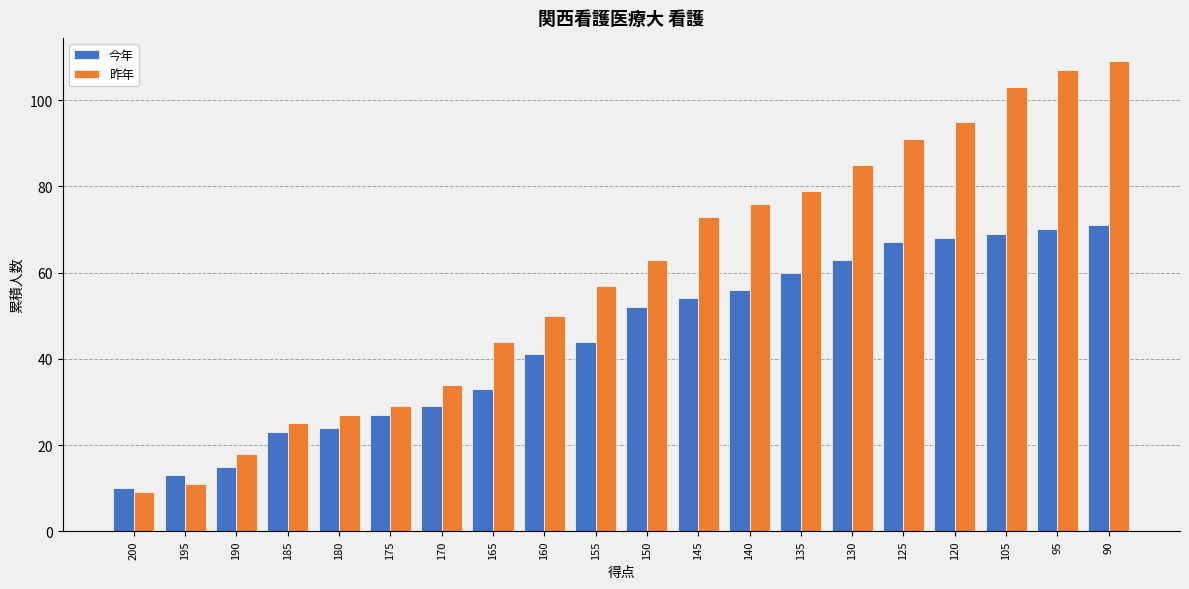

Reading left to right, what are all the values shown in this chart?

今年: 10	13	15	23	24	27	29	33	41	44	52	54	56	60	63	67	68	69	70	71
昨年: 9	11	18	25	27	29	34	44	50	57	63	73	76	79	85	91	95	103	107	109